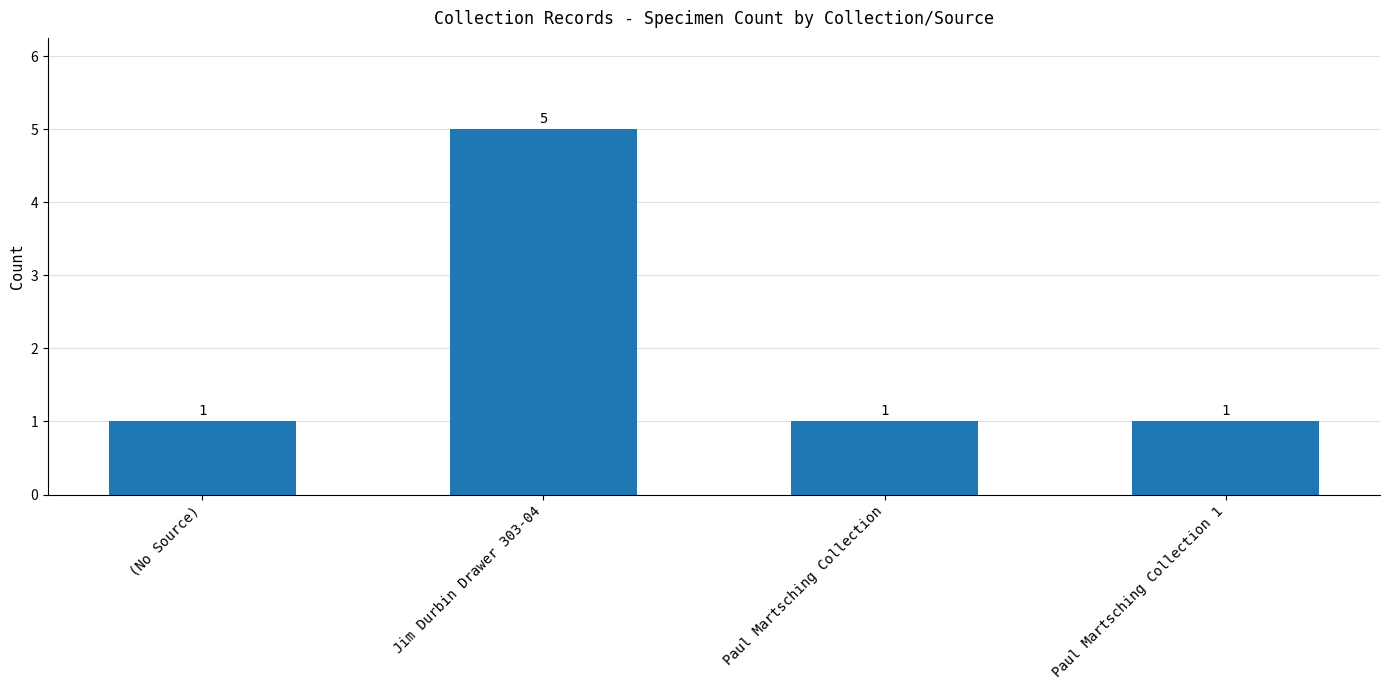

True or false: the data shows 2 at (No Source).

False